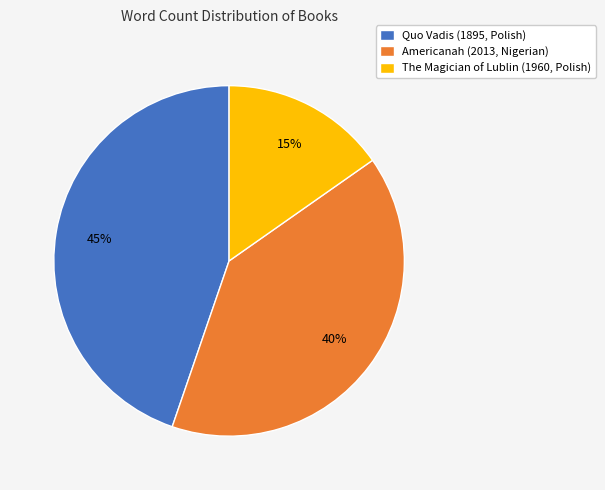

To the nearest percent, what portion does The Magician of Lublin represent?

15%